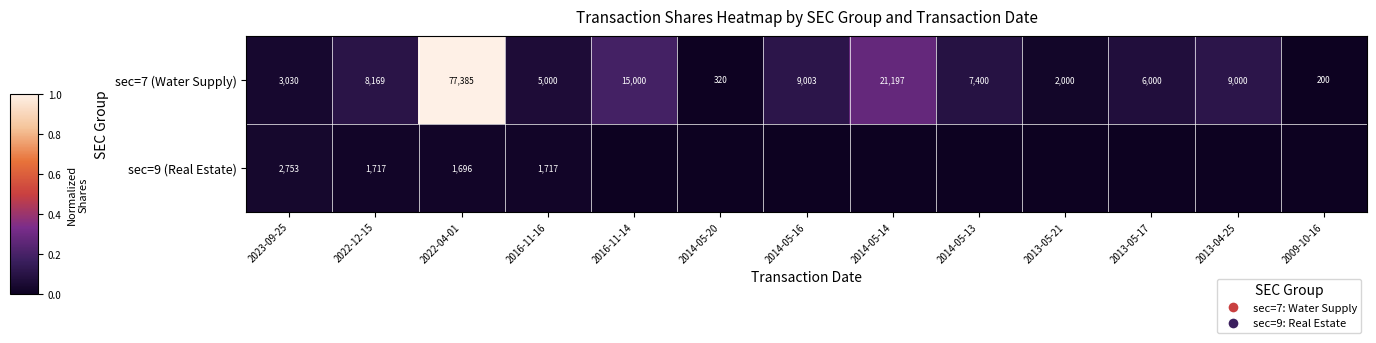

At 2023-09-25, list the series in order from largest to smallest.

sec=7 (Water Supply), sec=9 (Real Estate)